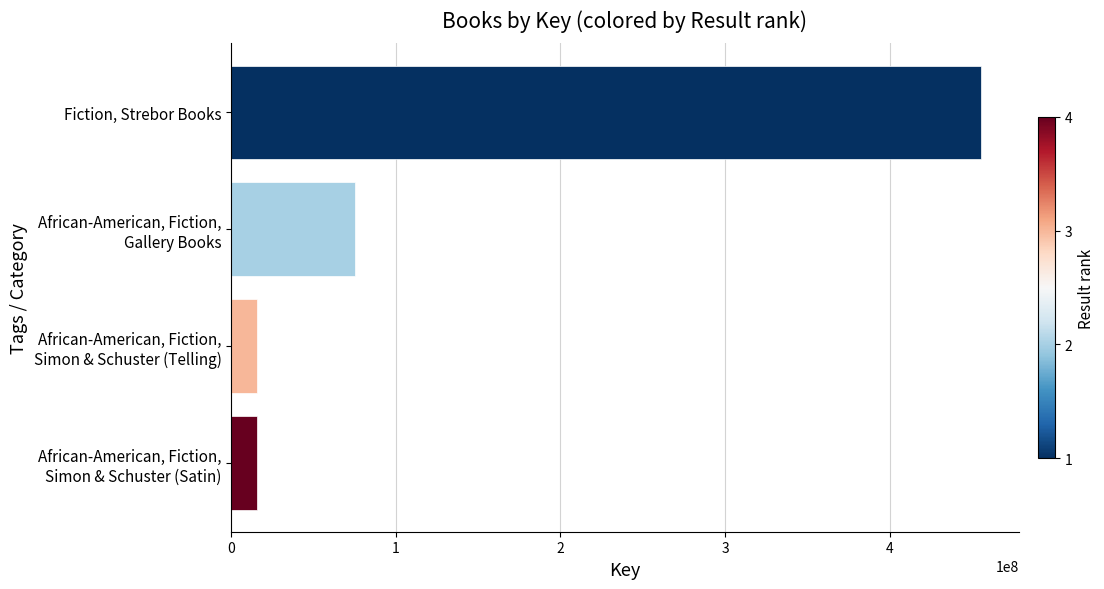

Is it true that the value at Fiction, Strebor Books is 455604933?

True